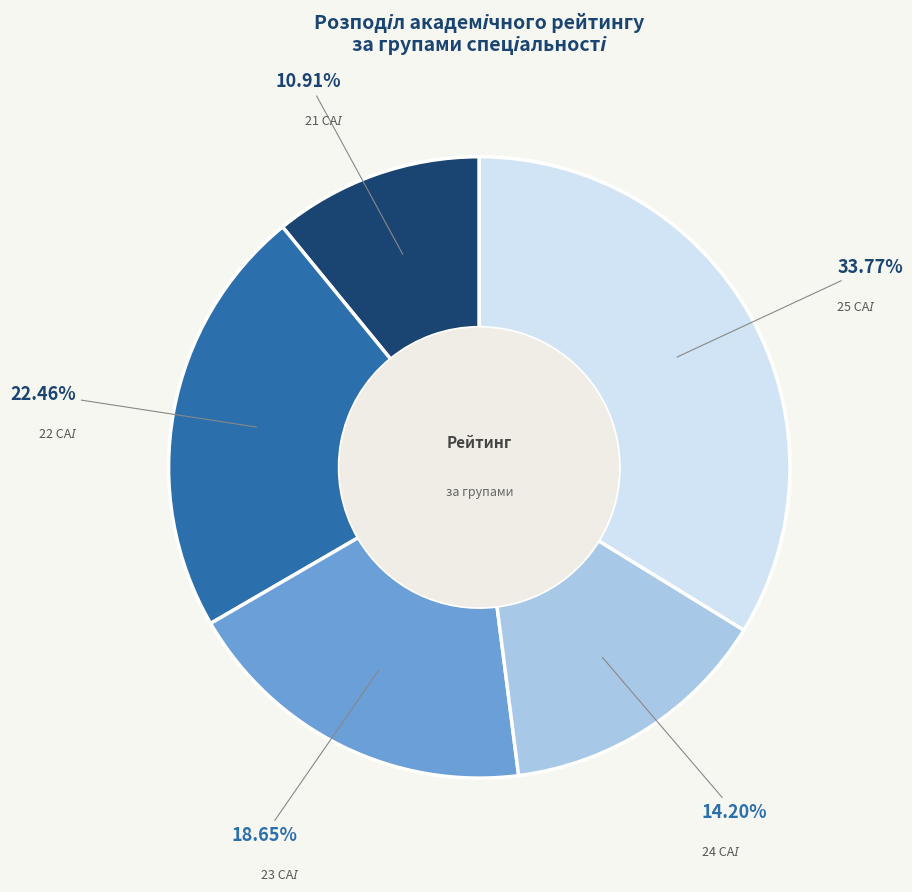

Is there any slice that represents more than half of the pie?

No